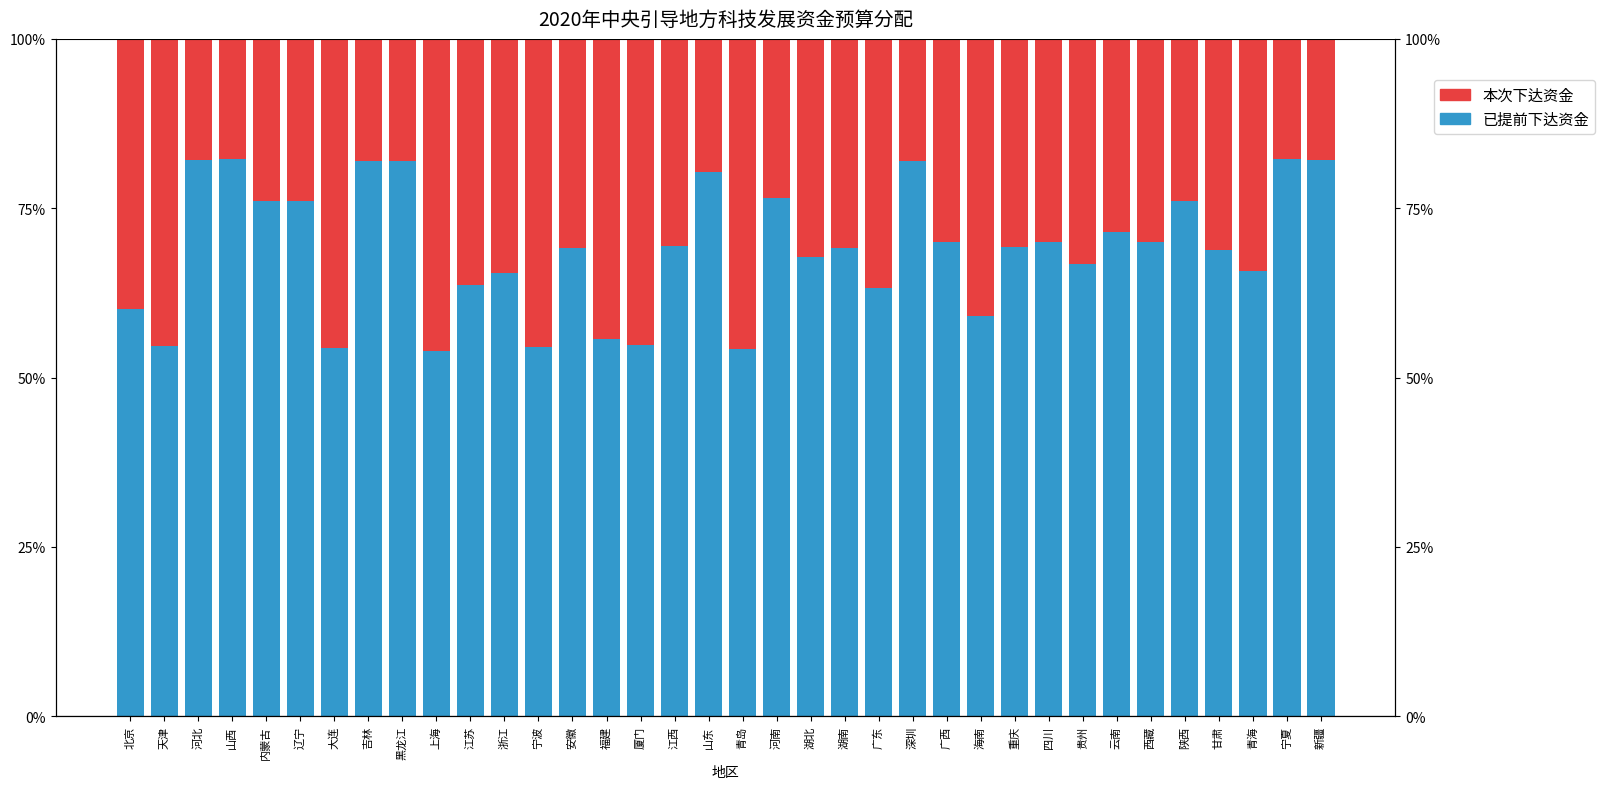

What position from the right is 浙江?

25